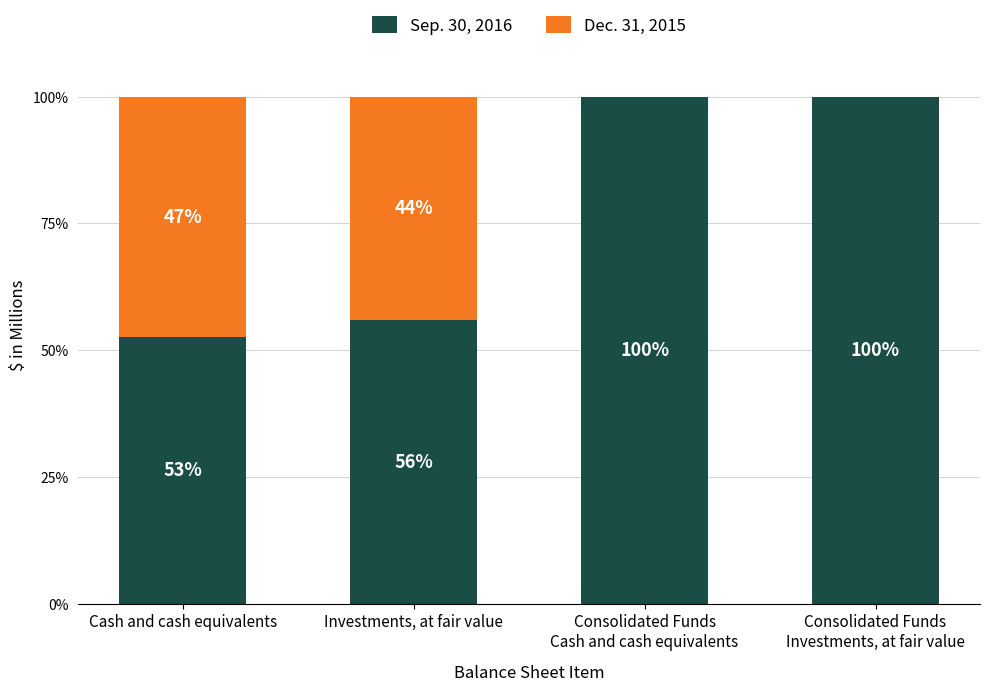

What are all the series names shown in the legend?

Sep. 30, 2016, Dec. 31, 2015